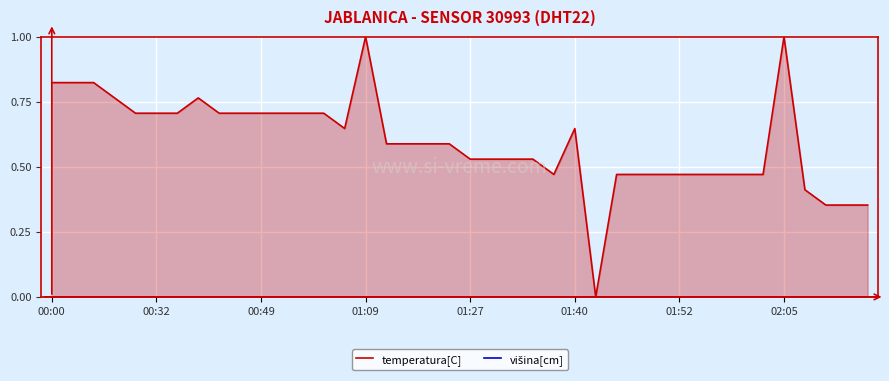

What is the maximum value for temperatura[C]?

1.0